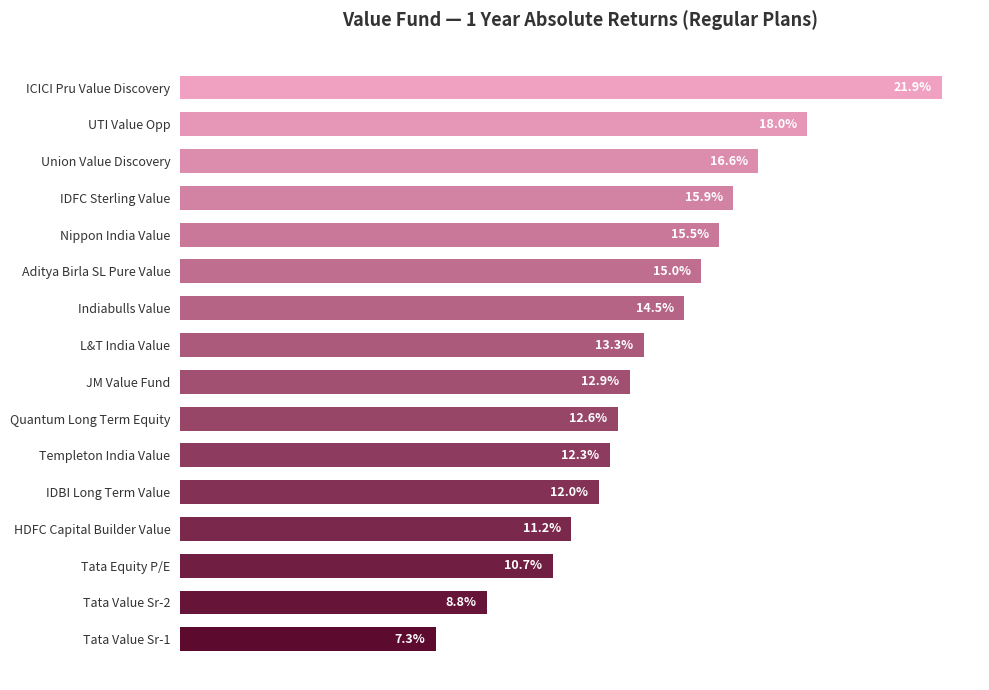

Between Quantum Long Term Equity and ICICI Pru Value Discovery, which is larger?

ICICI Pru Value Discovery